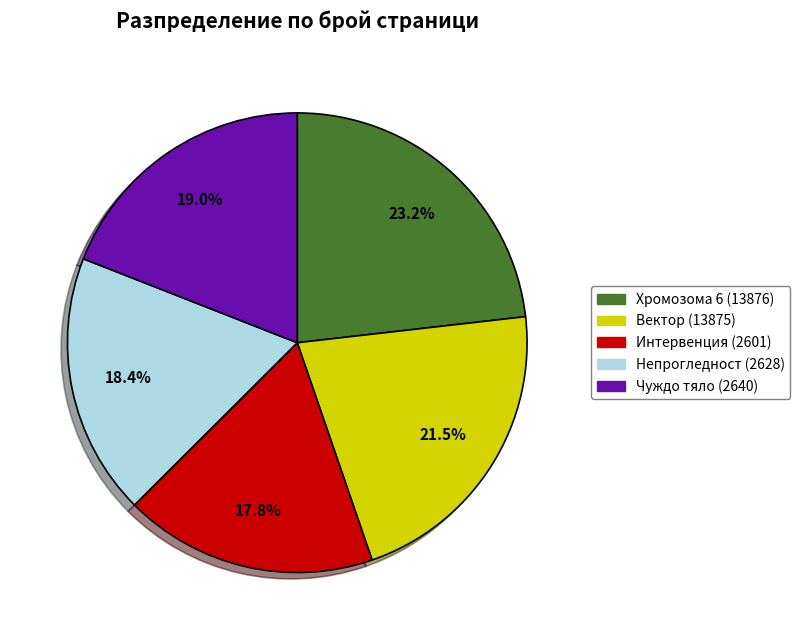

Which has a higher value, Интервенция (2601) or Хромозома 6 (13876)?

Хромозома 6 (13876)